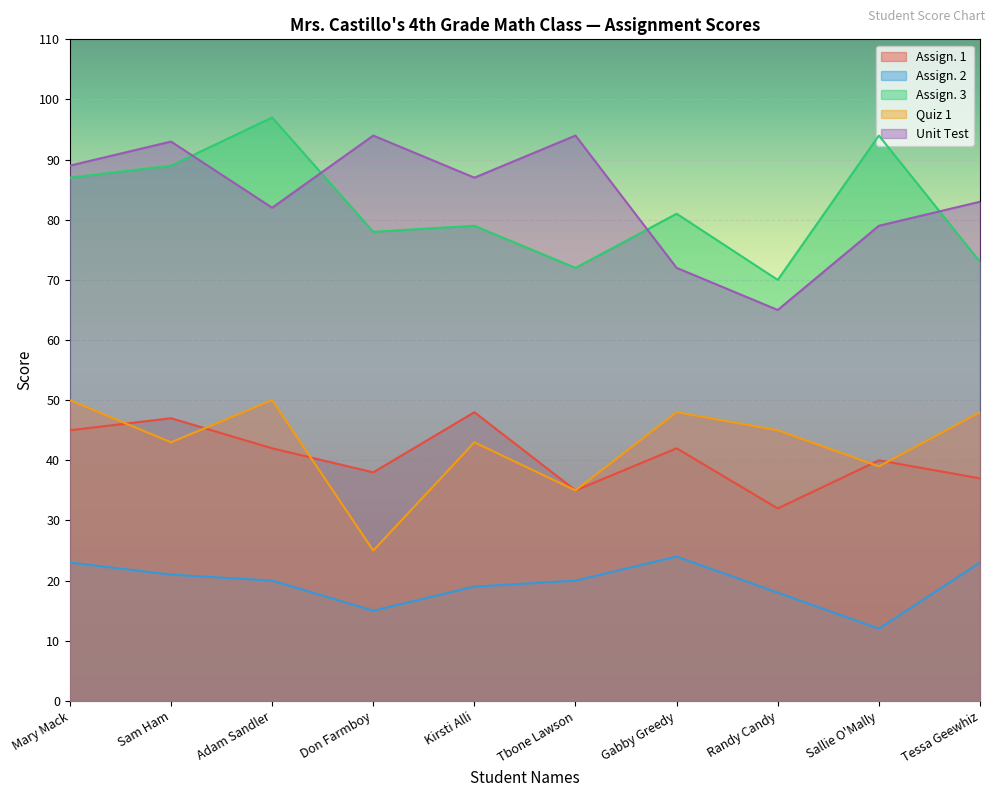

Does the chart display data point markers on the line(s)?

No